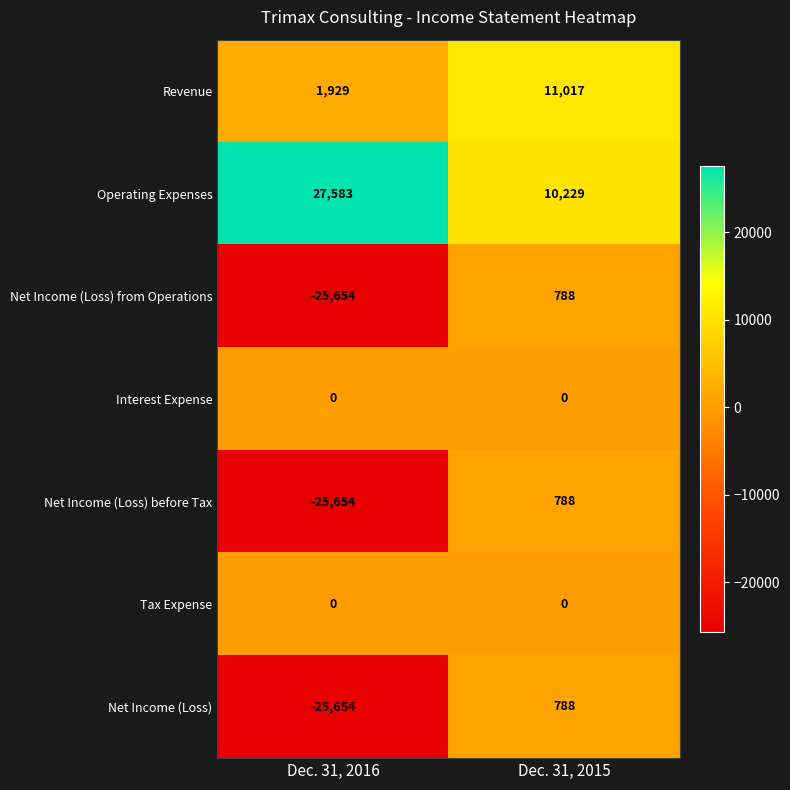

Reading left to right, list all the values displayed in this chart.

Revenue: 1929	11017
Operating Expenses: 27583	10229
Net Income (Loss) from Operations: -25654	788
Interest Expense: 0	0
Net Income (Loss) before Tax: -25654	788
Tax Expense: 0	0
Net Income (Loss): -25654	788